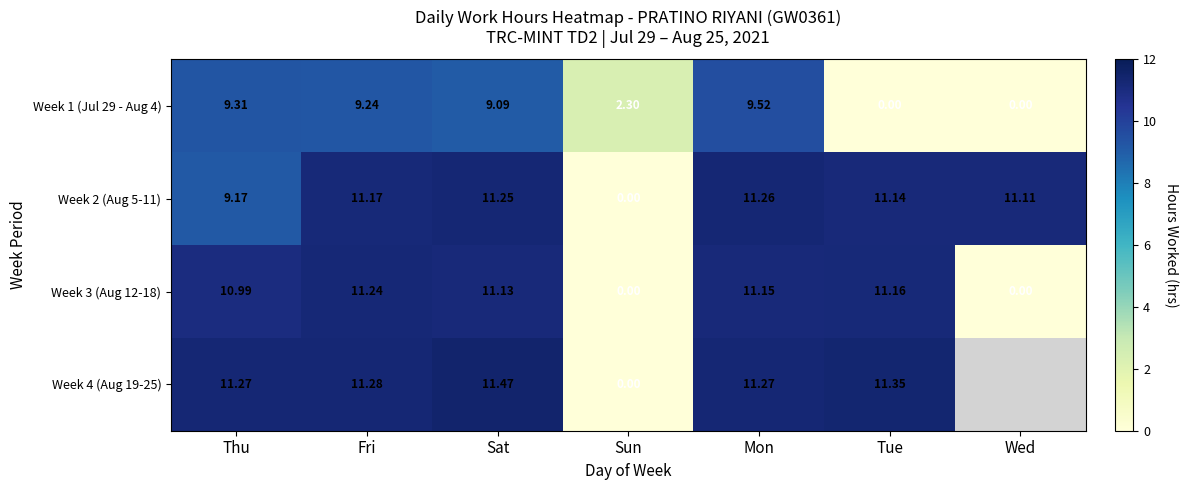

Is the value of Week 2 (Aug 5-11) at Thu greater than the value of Week 4 (Aug 19-25) at Sat?

No